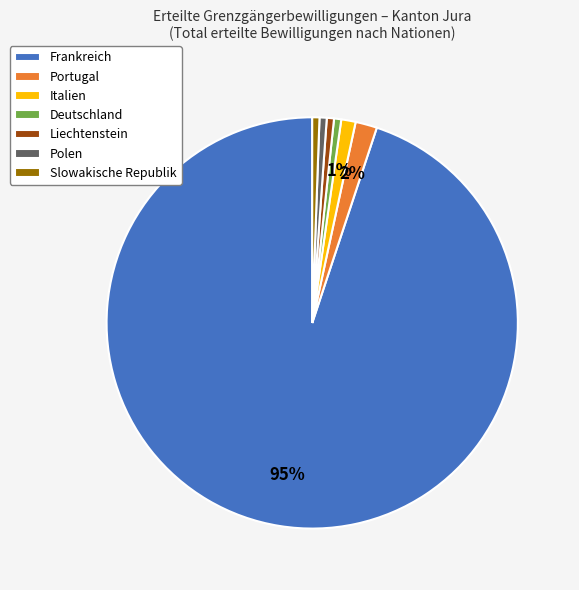

Combined, do Liechtenstein and Frankreich account for over 50%?

Yes